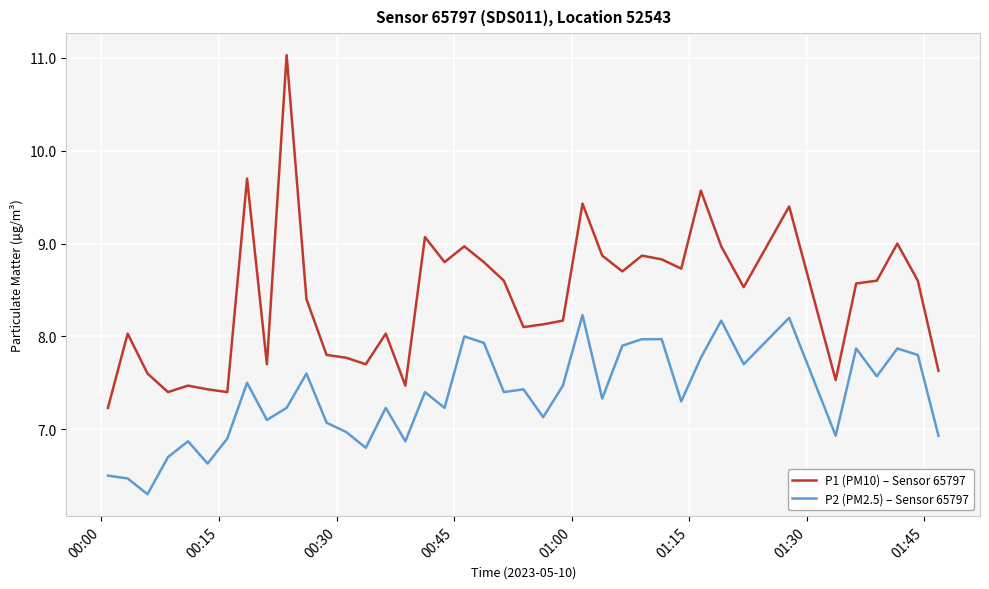

List the series in order of their overall mean, lowest first.

P2 (PM2.5) – Sensor 65797, P1 (PM10) – Sensor 65797